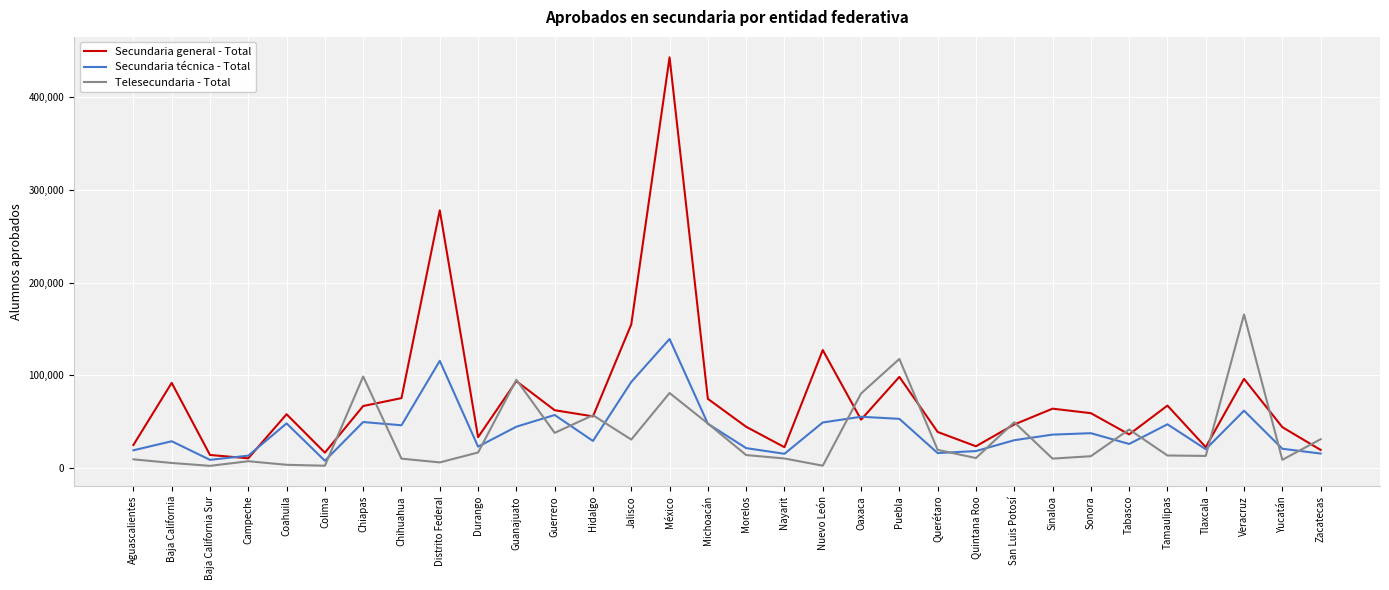

Read the Secundaria general - Total value at Tabasco.

36165